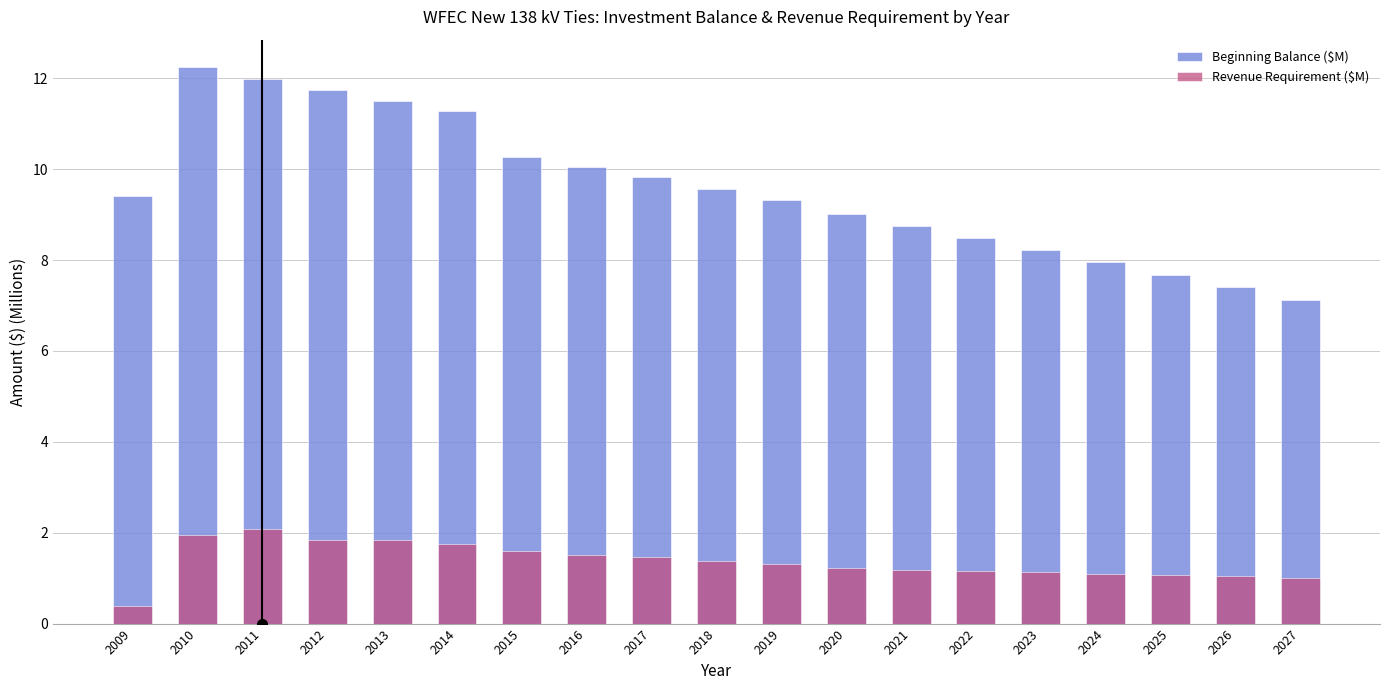

Rank the categories by Revenue Requirement ($M) value from highest to lowest.

2011, 2010, 2013, 2012, 2014, 2015, 2016, 2017, 2018, 2019, 2020, 2021, 2022, 2023, 2024, 2025, 2026, 2027, 2009